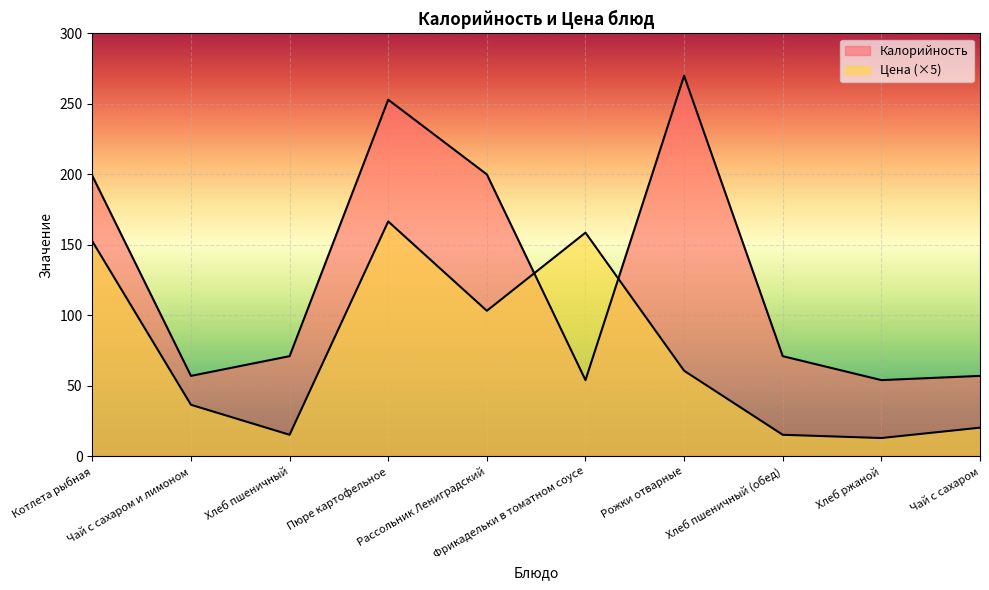

Rank the series by their maximum value, from lowest to highest.

Цена, Калорийность